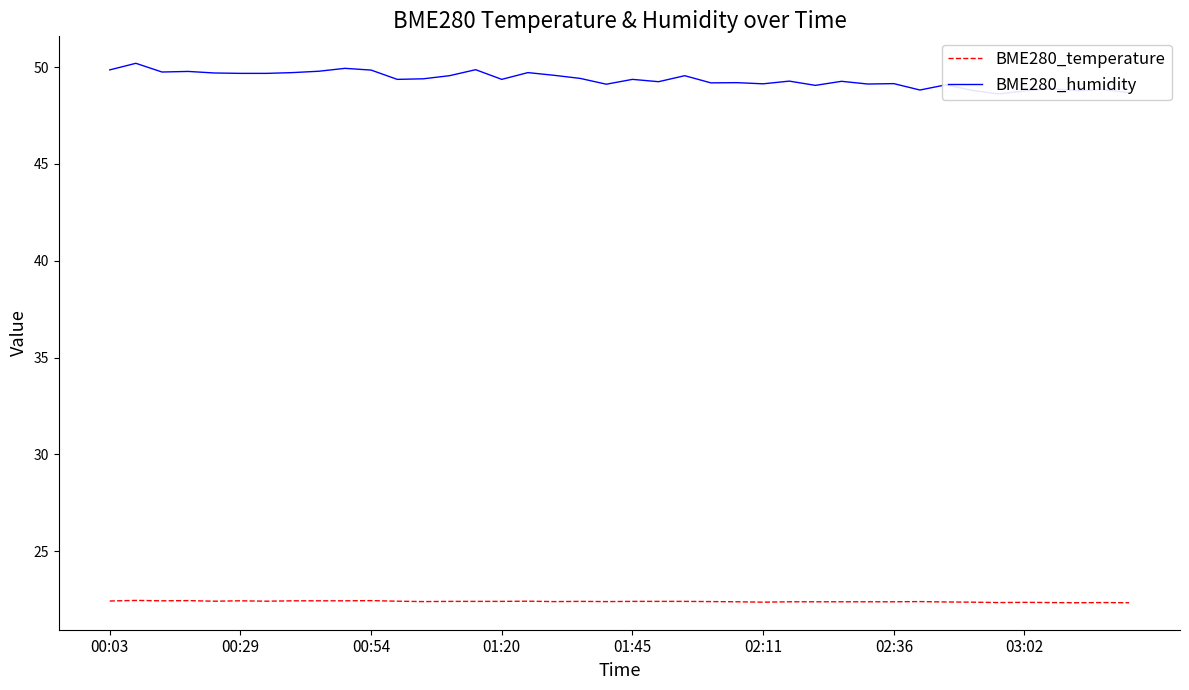

The value of BME280_temperature at 02:11 is 22.4. True or false?

True